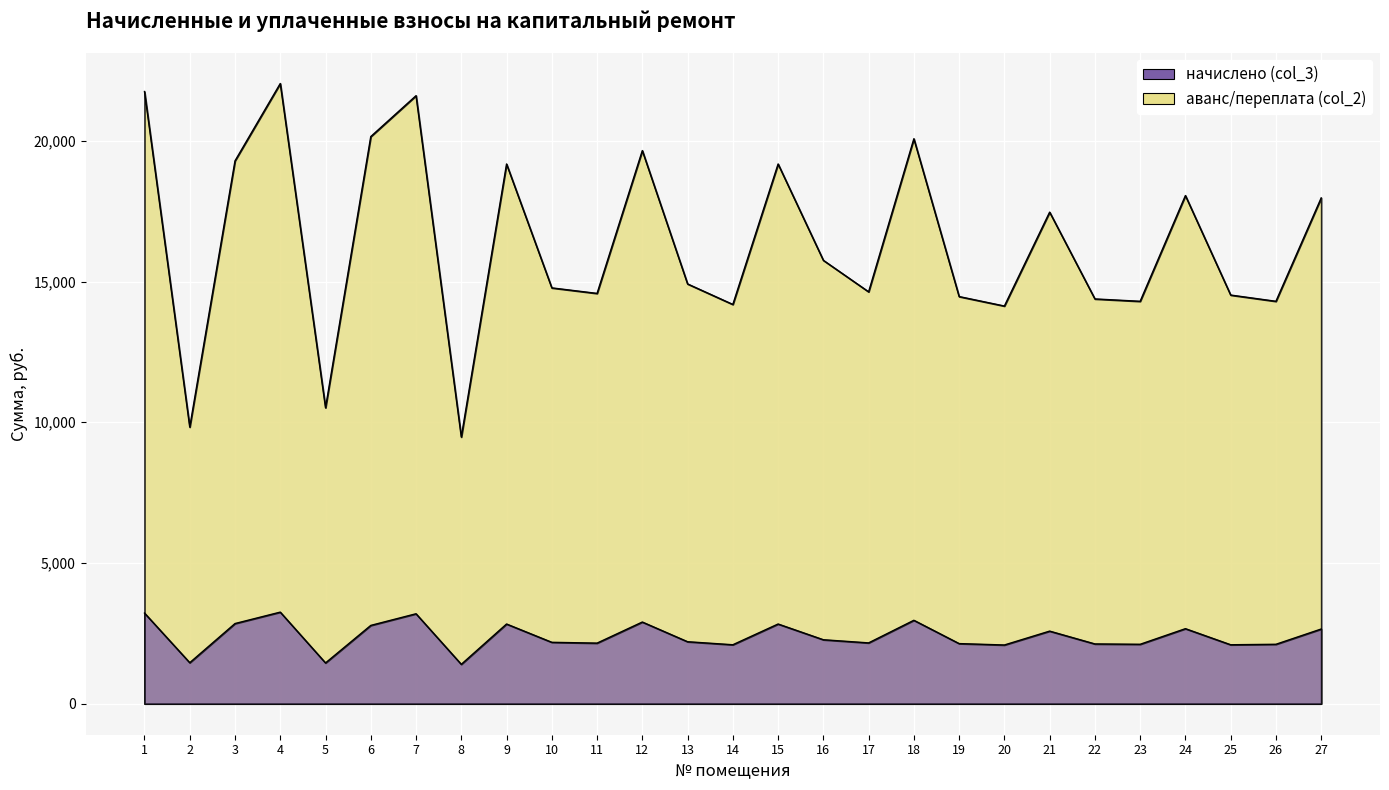

What is the difference between the second highest and minimum values in the начислено (col_3) series?

1821.6